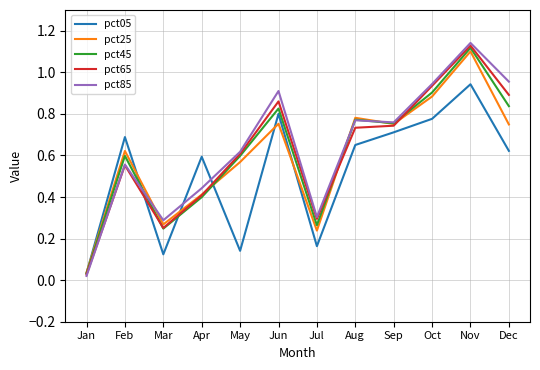

Which series has the widest spread of values?

pct85